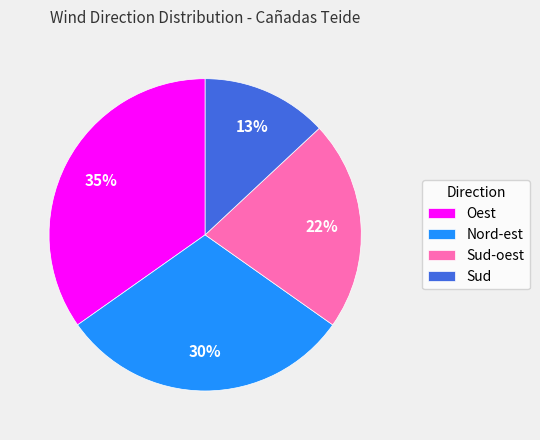

True or false: Sud-oest accounts for 22% of the total.

True